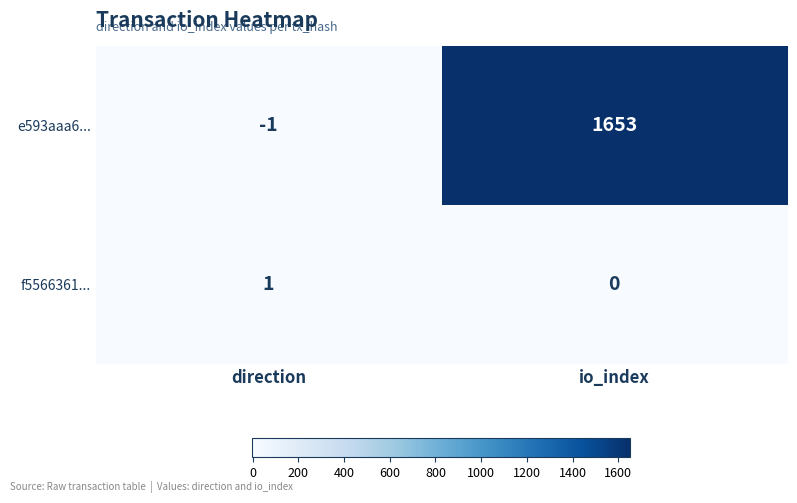

Rank the series by their maximum value, from lowest to highest.

f5566361..., e593aaa6...